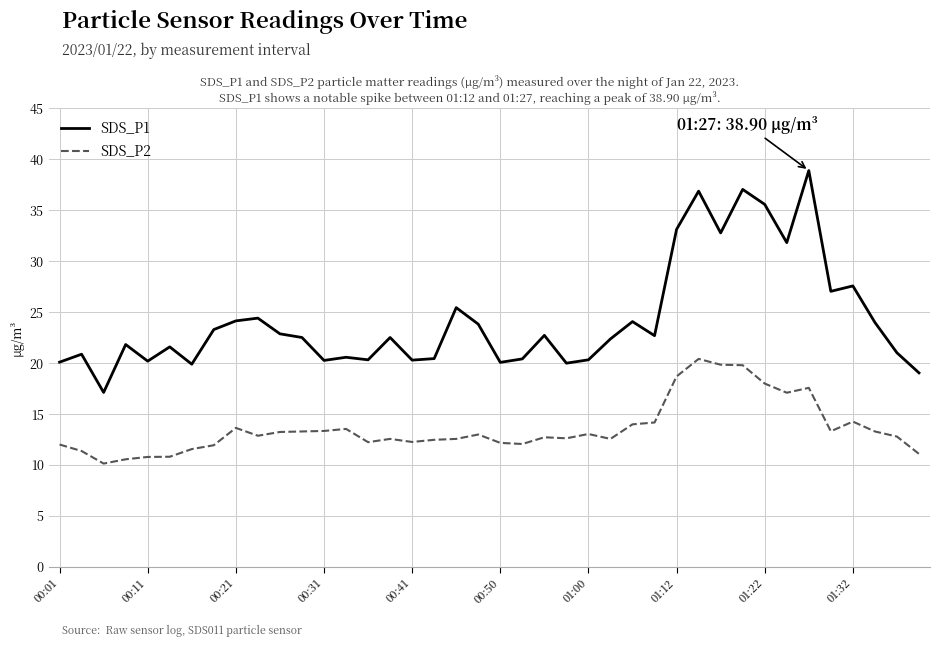

What is the average value of the SDS_P1 series?

24.3